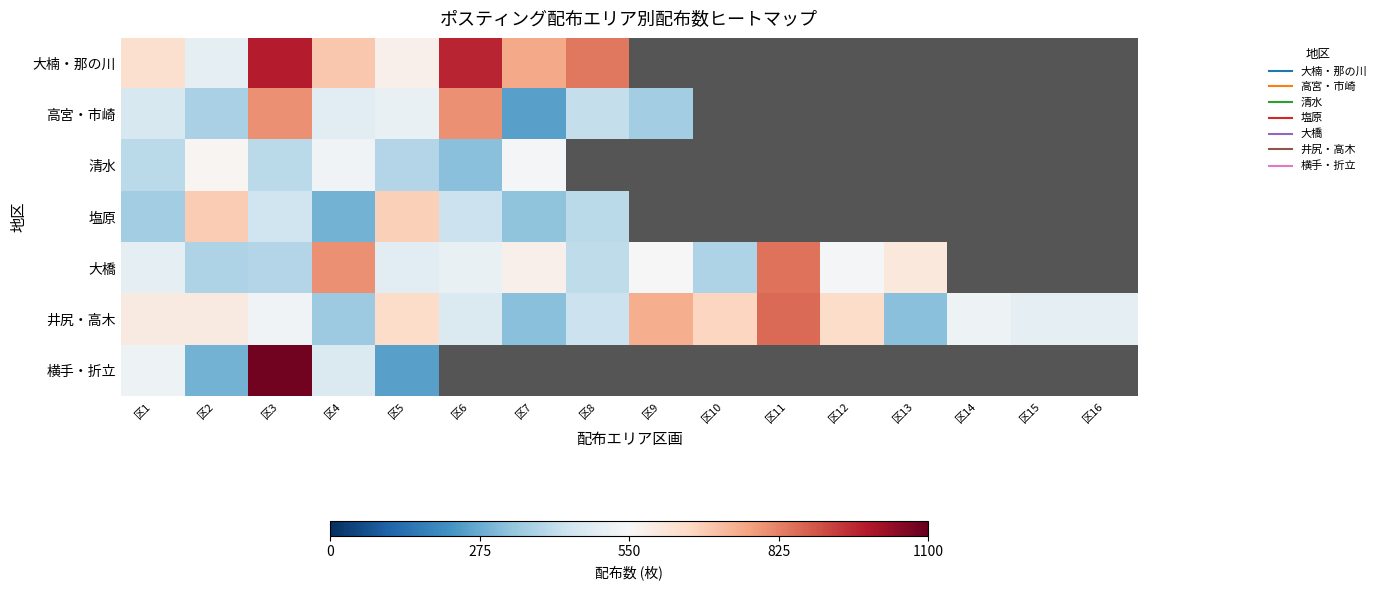

Is the value of 清水 at 区16 greater than the value of 大楠・那の川 at 区8?

No